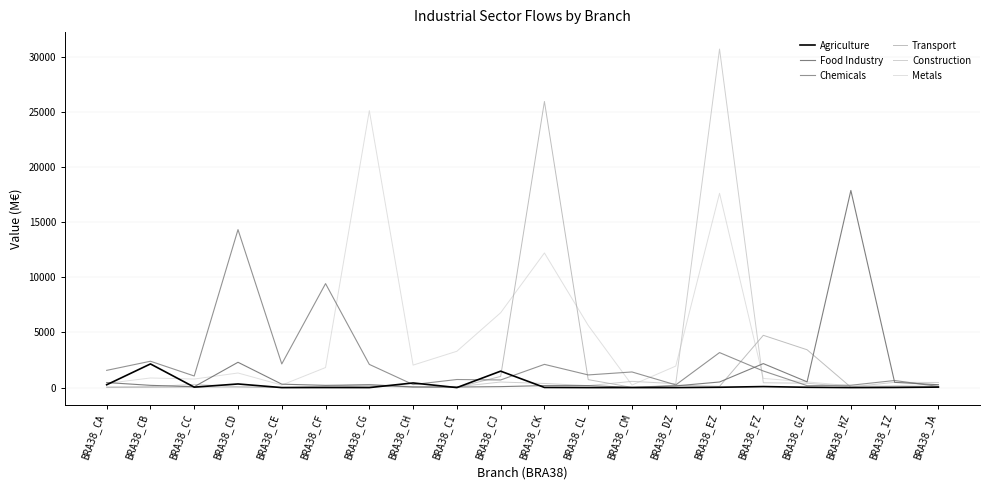

Reading right to left, transcribe all the data shown in this chart.

Agriculture: 44.4	13.5	2.9	27.6	92.7	30.8	1.5	1.7	0.6	13.5	1490.4	1.2	419.9	1.3	6.4	1.1	329.0	42.1	2144.6	256.1
Food Industry: 261.5	475.6	17867.1	521.5	2174.6	507.7	154.1	23.6	182.0	182.2	87.8	52.0	56.4	252.4	204.0	310.5	2295.0	78.1	204.7	457.4
Chemicals: 106.3	642.6	214.6	176.9	1504.6	3174.2	244.9	1417.1	1148.7	2105.5	692.2	733.0	274.2	2102.8	9424.1	2143.4	14318.1	1052.8	2389.6	1562.5
Transport: 72.7	121.2	34.6	3429.2	4740.4	109.2	215.9	20.6	721.7	25933.4	1013.0	20.0	35.7	128.5	58.9	1.1	47.3	46.7	30.8	19.1
Construction: 465.5	477.2	59.5	396.2	439.0	30684.4	358.3	563.9	178.6	374.1	506.8	71.5	87.0	286.5	136.7	19.8	87.5	289.1	88.8	59.0
Metals: 257.1	182.4	158.2	517.5	829.7	17611.5	1948.7	232.1	5639.2	12202.3	6786.1	3294.0	2039.6	25103.7	1817.9	230.8	1323.7	775.5	871.9	379.9